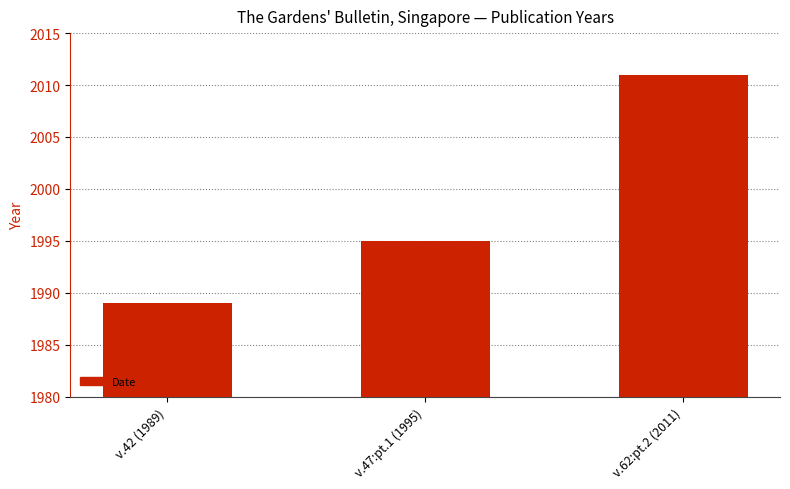

Count the number of categories in the chart.

3